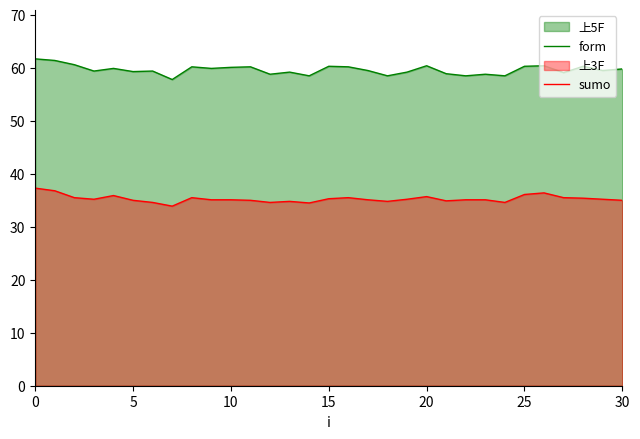

True or false: form and sumo intersect in this chart.

False